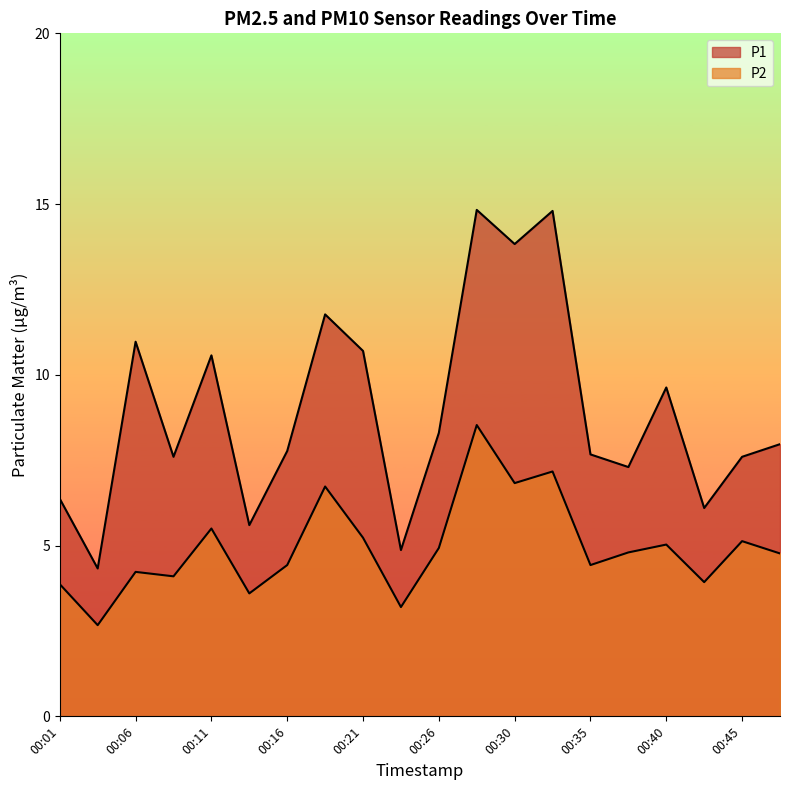

True or false: P1 and P2 intersect in this chart.

False